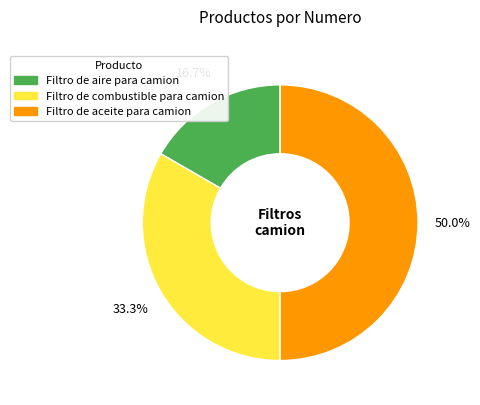

Which has a higher value, Filtro de aire para camion or Filtro de aceite para camion?

Filtro de aceite para camion